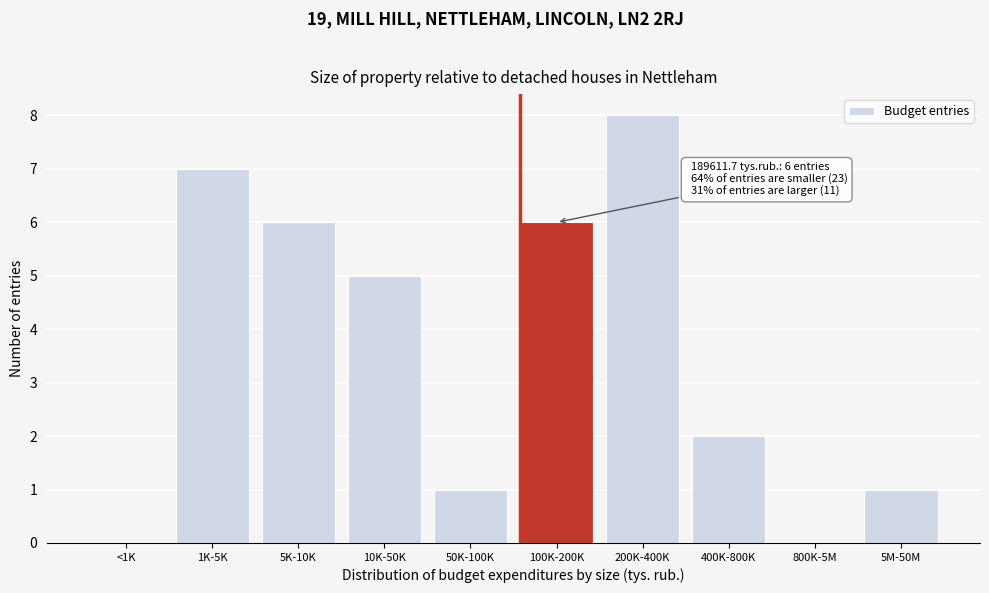

Reading left to right, what are all the values shown in this chart?

<1K=0	1K-5K=7	5K-10K=6	10K-50K=5	50K-100K=1	100K-200K=6	200K-400K=8	400K-800K=2	800K-5M=0	5M-50M=1